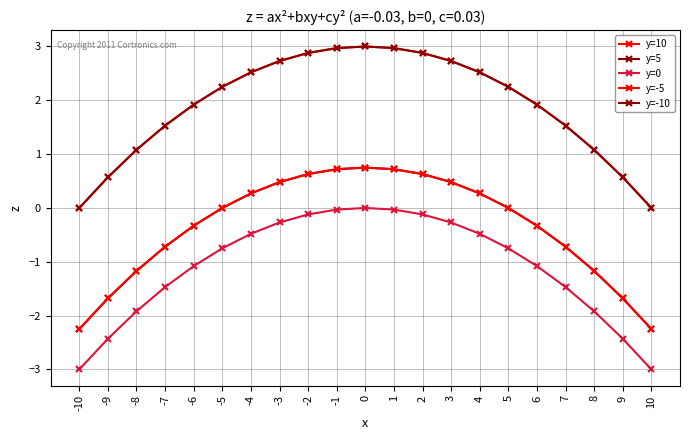

The y=-5 series shows 1.0 at 5. True or false?

False